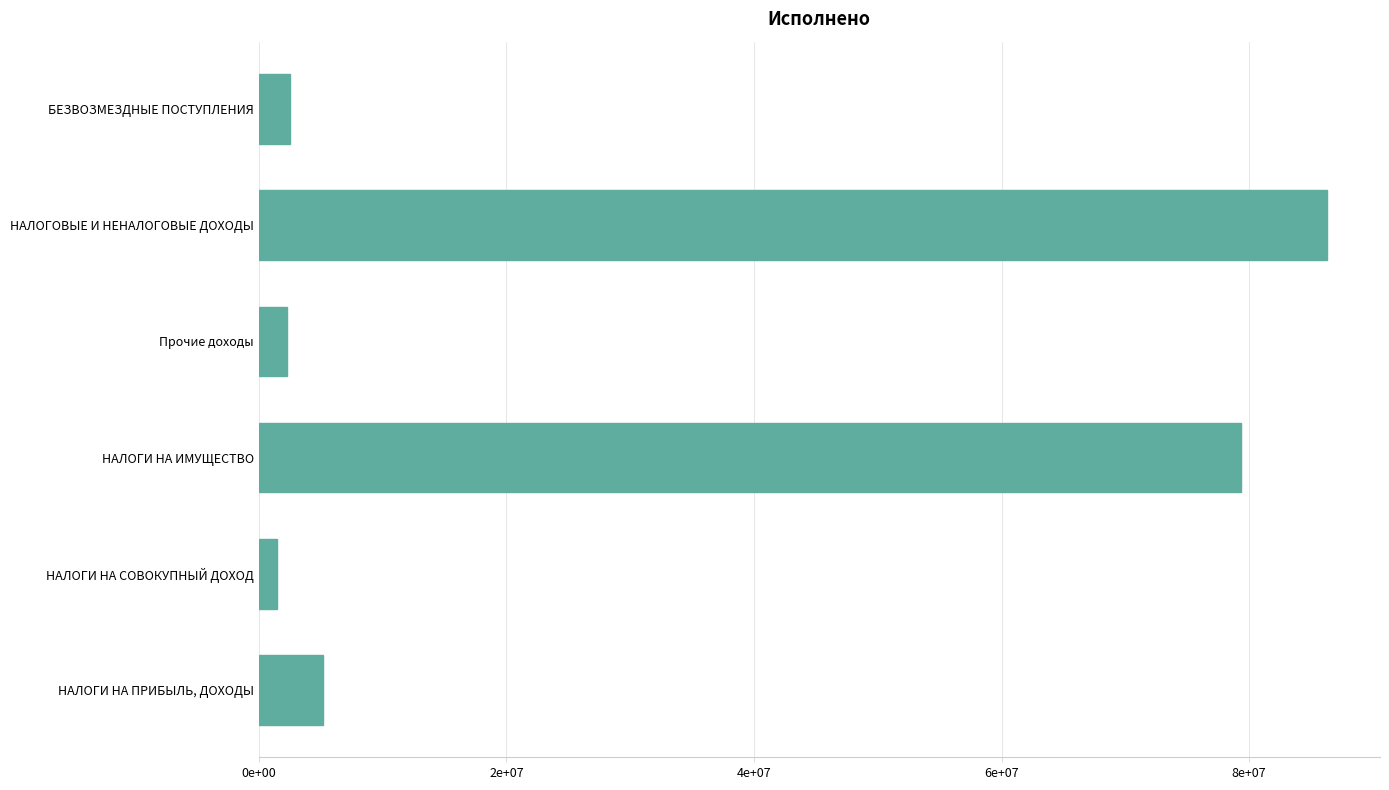

Which label corresponds to the largest value in the chart?

НАЛОГОВЫЕ И НЕНАЛОГОВЫЕ ДОХОДЫ